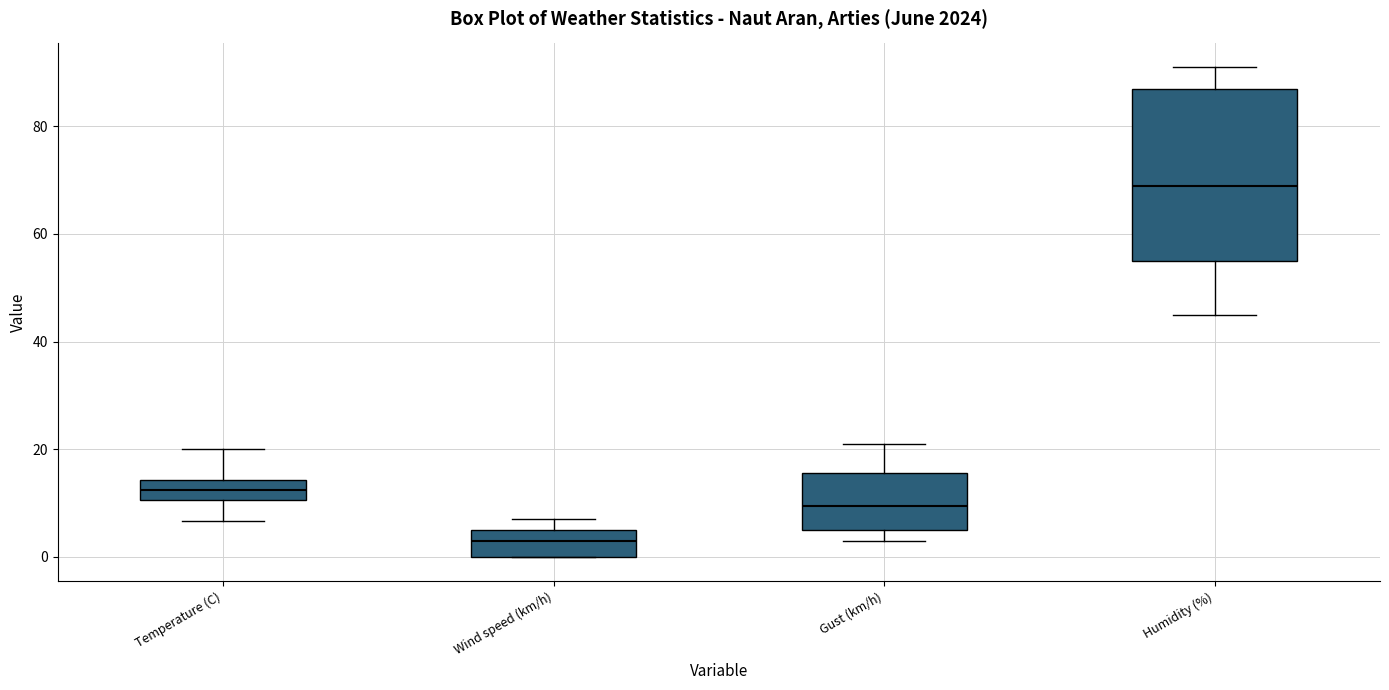

Reading left to right, transcribe this box plot: for each box, give where its median line is, the range the box spans, and where its two whiskers end, as read against the y-axis. The values are not printed on the chart, so give them approximately, as read against the axis.

Temperature (C): median 12, box 10 to 14, whiskers 6 to 20
Wind speed (km/h): median 4, box 0 to 6, whiskers 0 to 8
Gust (km/h): median 10, box 6 to 16, whiskers 4 to 22
Humidity (%): median 70, box 56 to 88, whiskers 46 to 92